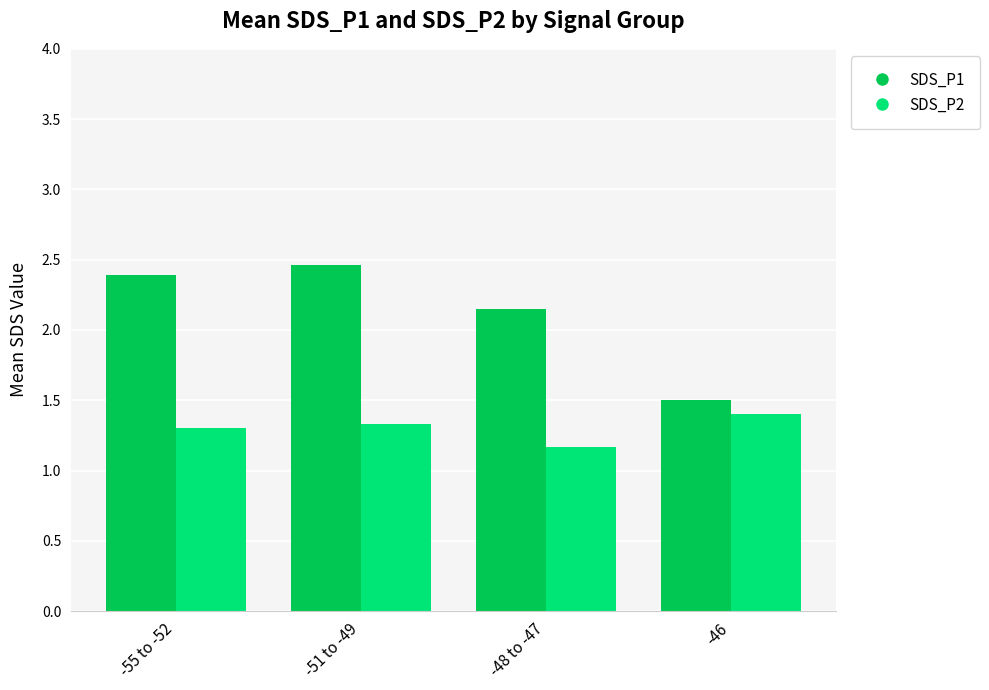

What is the total value across all series at -51 to -49?

3.8